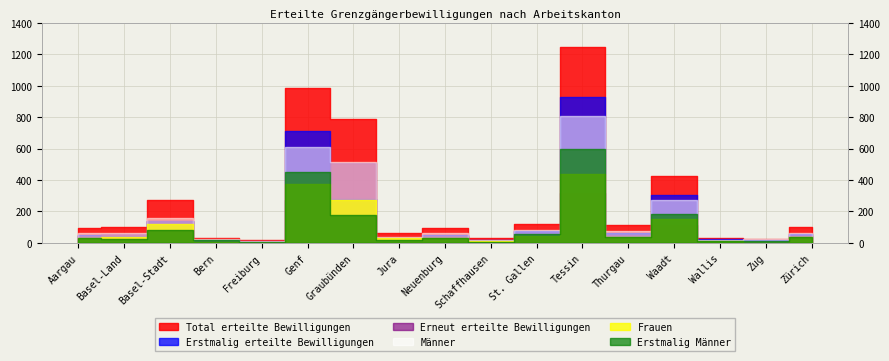

Read the Total erteilte Bewilligungen value at Wallis, to the nearest 10.

30